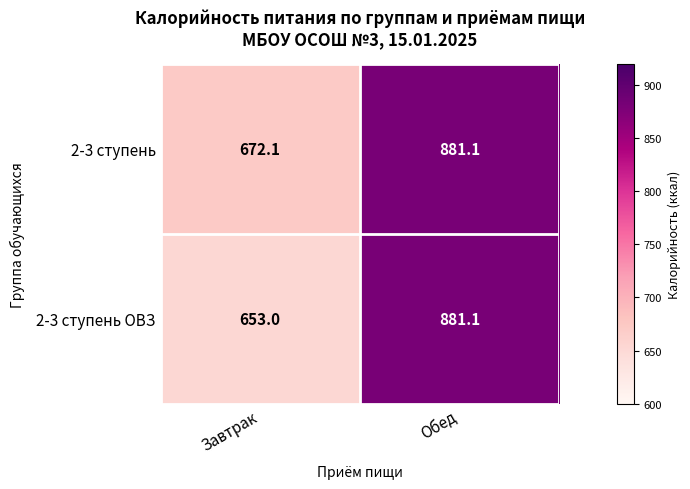

What is the maximum value for 2-3 ступень ОВЗ?

881.1